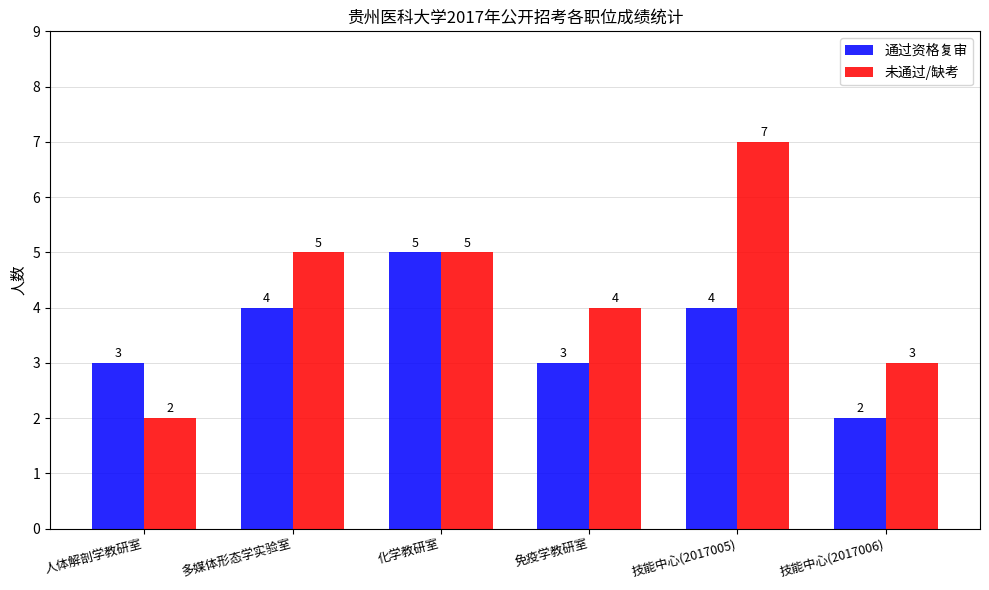

At which category is the sum across all series the highest?

技能中心(2017005)